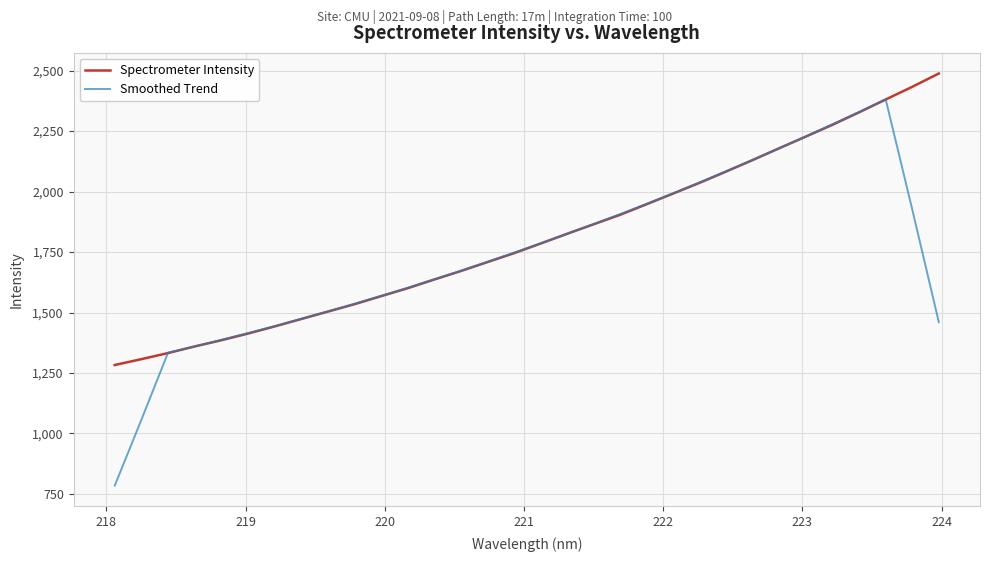

What is the maximum value for Smoothed Trend?

2381.3